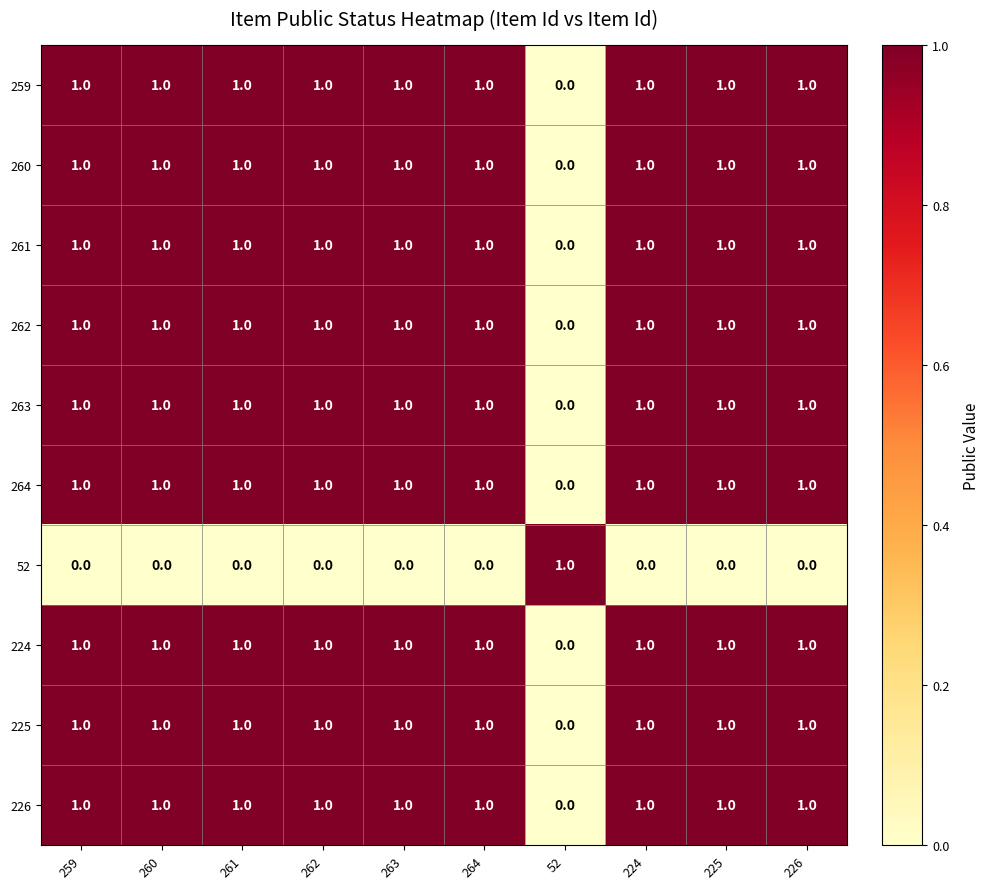

What is the total value across all series at 225?

9